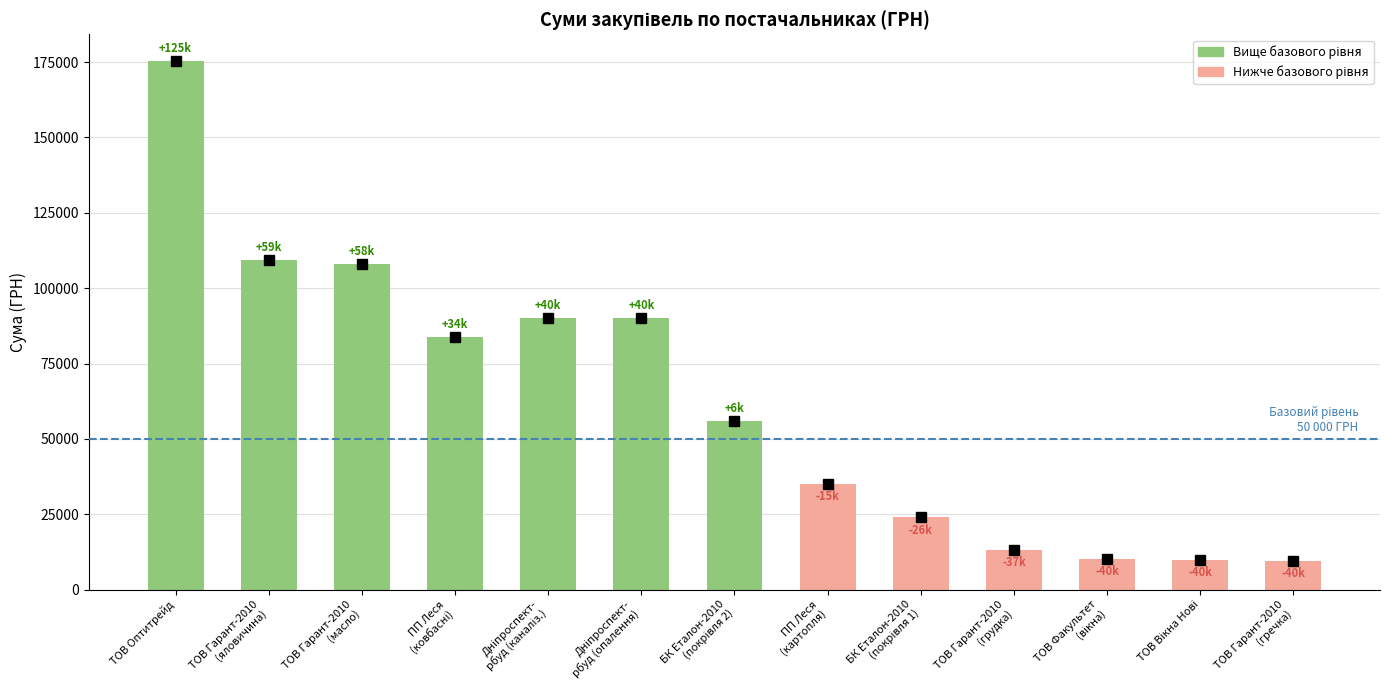

What is the minimum value shown in the chart?

9645.4